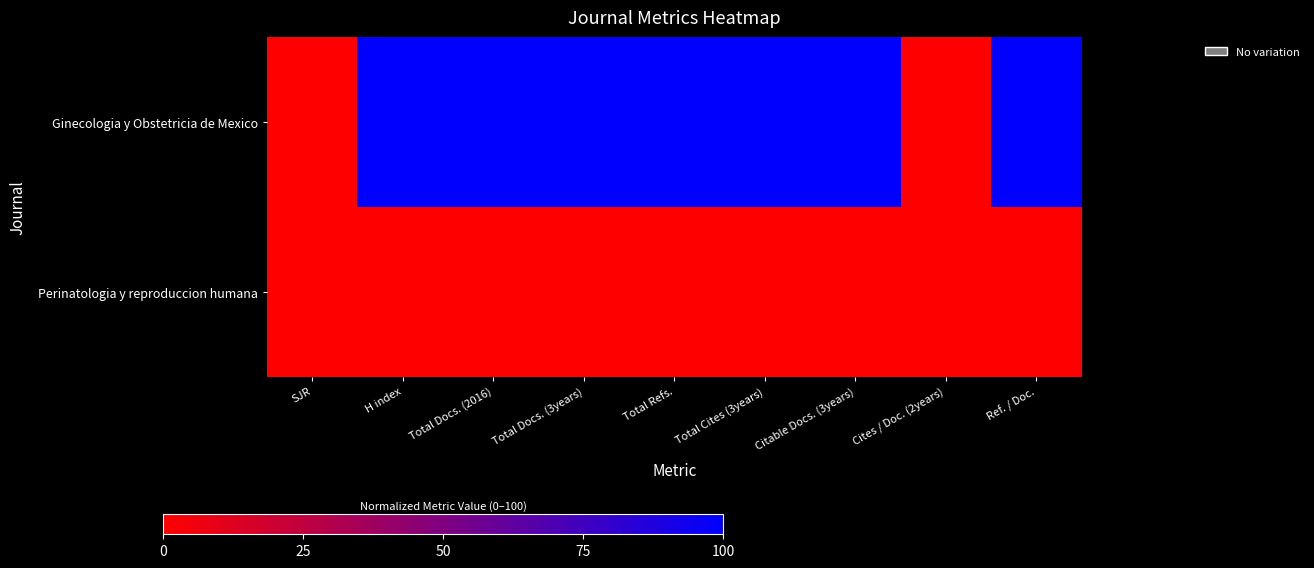

What is the difference between the highest and lowest values at Total Cites (3years)?

100